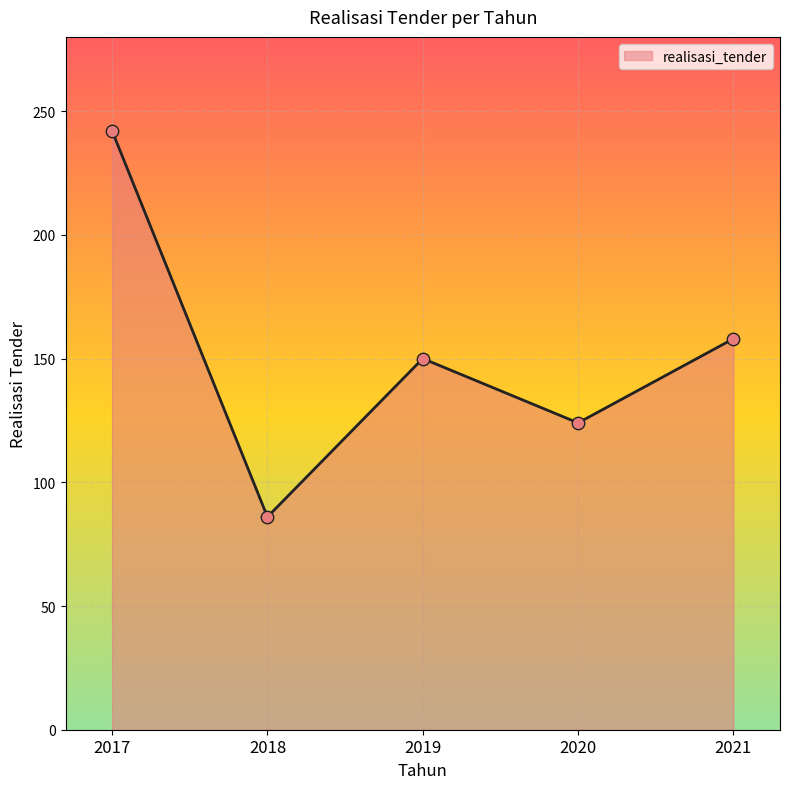

Between 2018 and 2021, which is larger?

2021